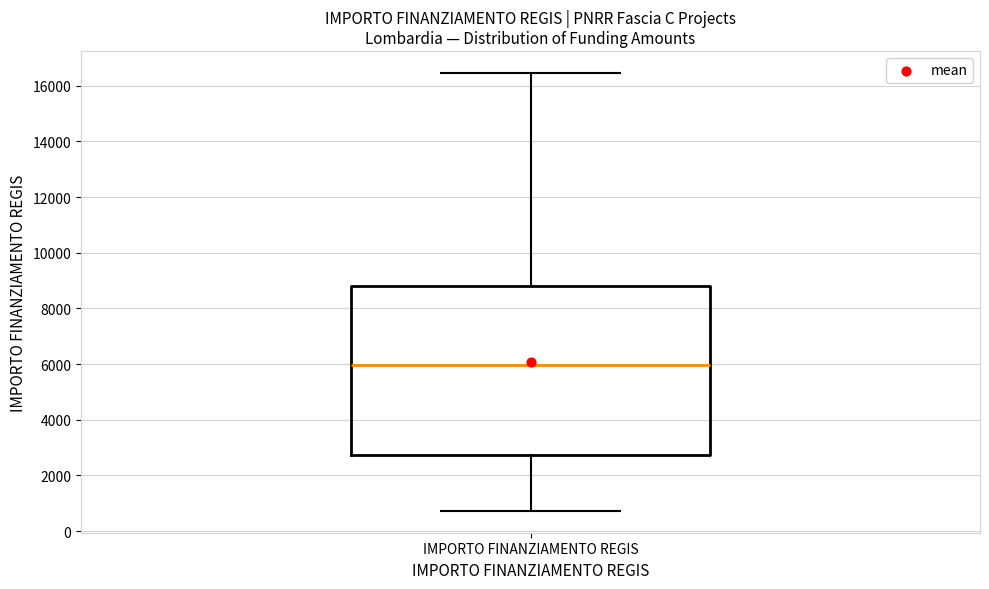

Where does the lower whisker of the box for IMPORTO FINANZIAMENTO REGIS end on the y-axis? The values are not printed on the chart, so give them approximately, as read against the axis.

800